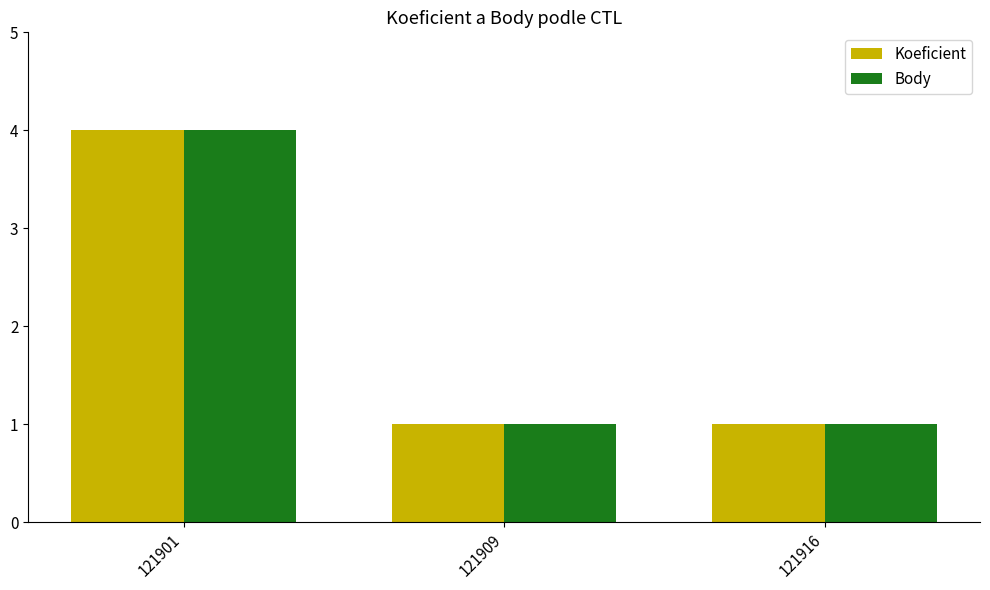

What is the difference between the maximum and second lowest values in the Koeficient series?

3